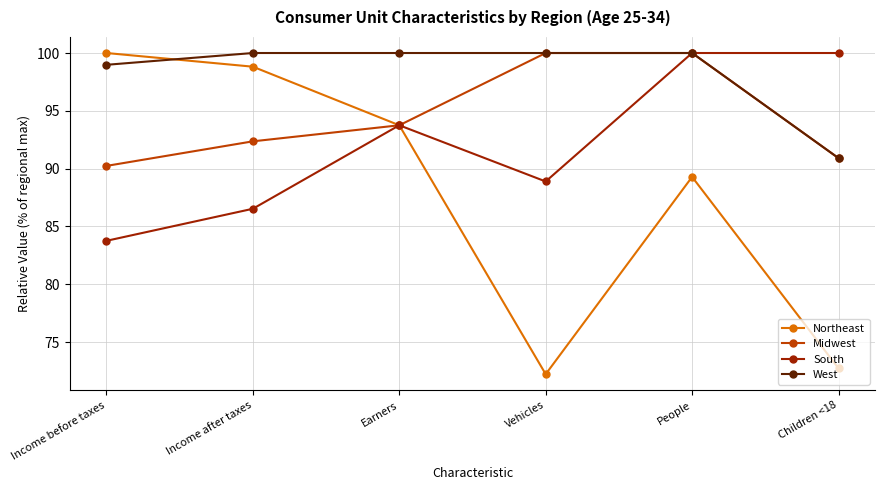

What is the difference between the highest and lowest values at Children <18?

27.3